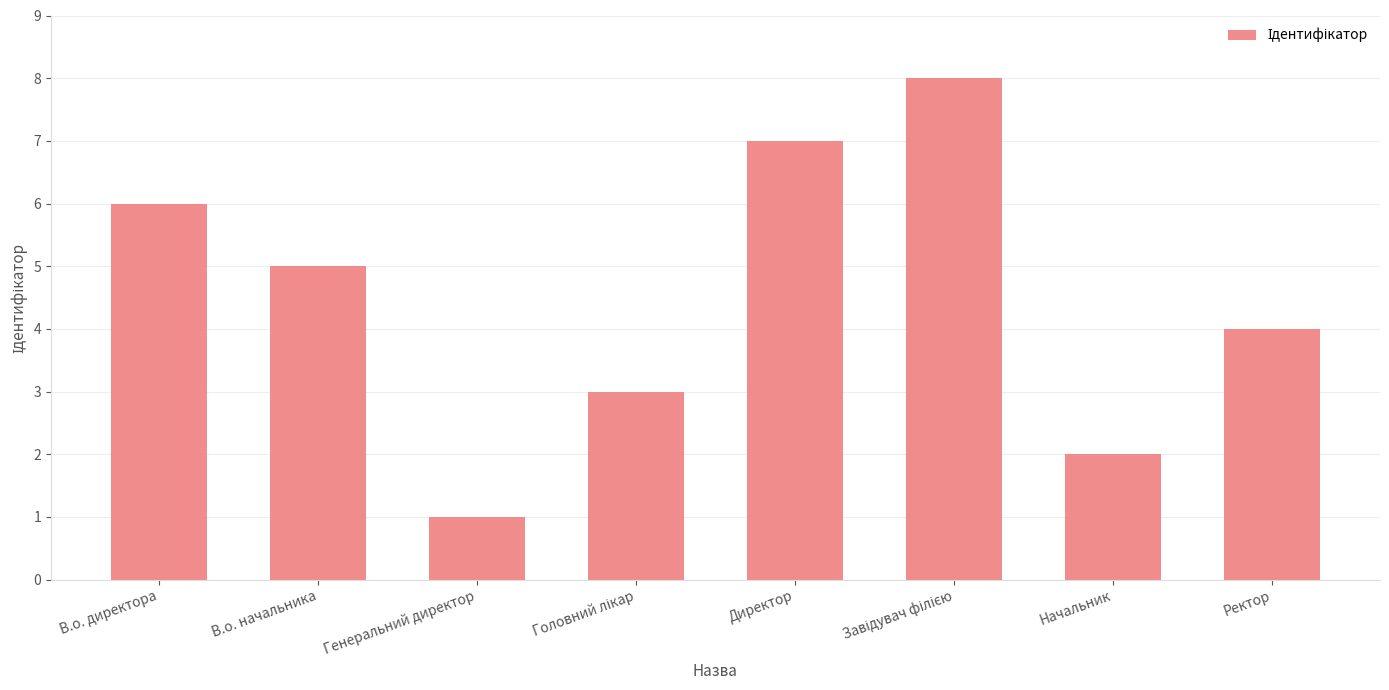

What is the label of the 7th bar from the right?

В.о. начальника